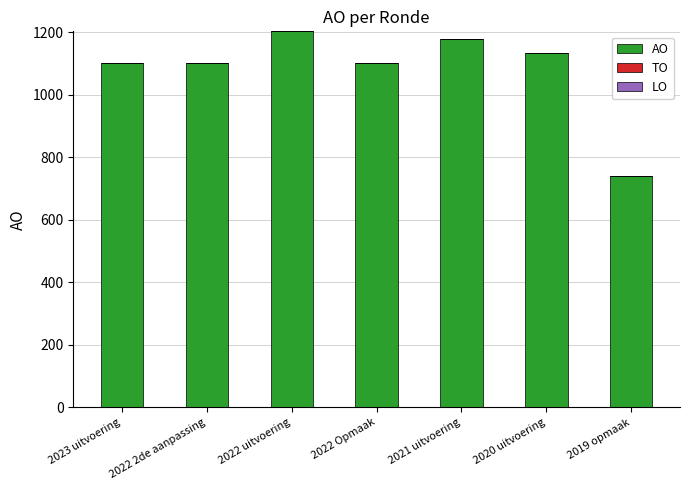

The value at 2022 uitvoering is 1599. True or false?

False